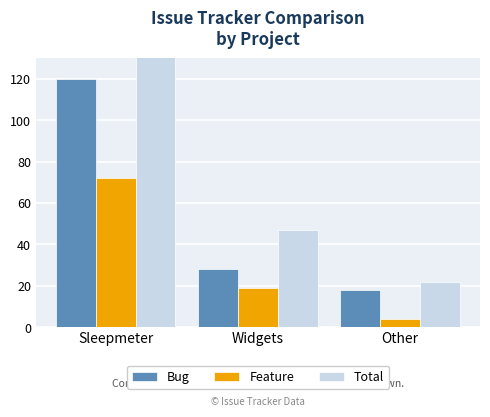

Reading left to right, what are all the values shown in this chart?

Bug: 120	28	18
Feature: 72	19	4
Total: 192	47	22